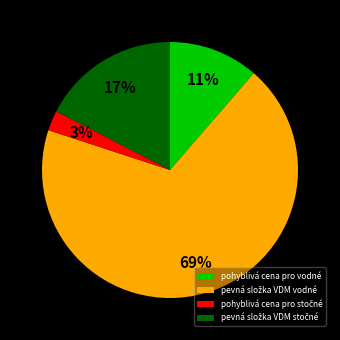

The pohyblivá cena pro vodné slice represents 1% of the pie. True or false?

False